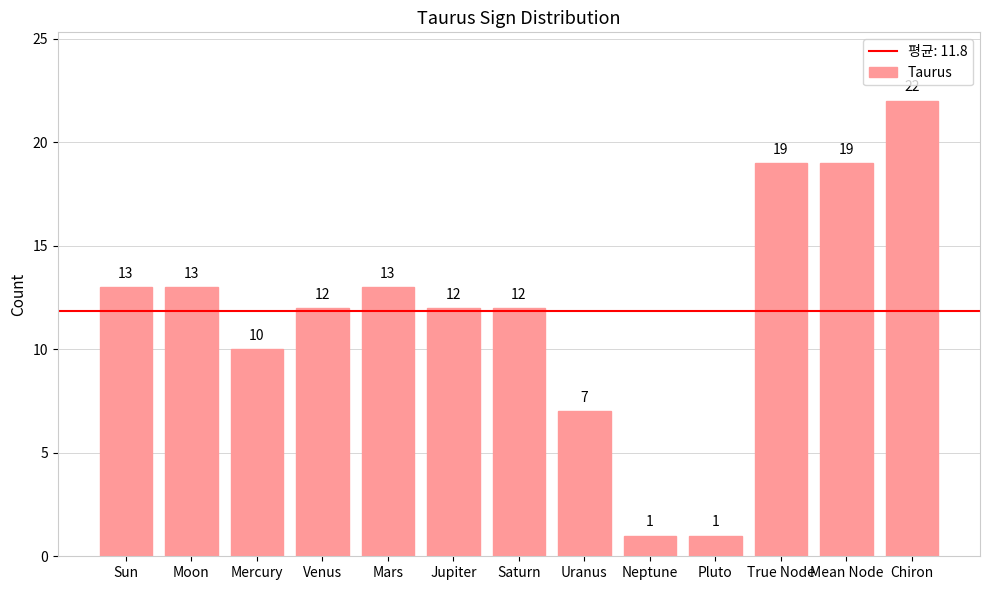

What is the difference between the maximum and minimum values?

21